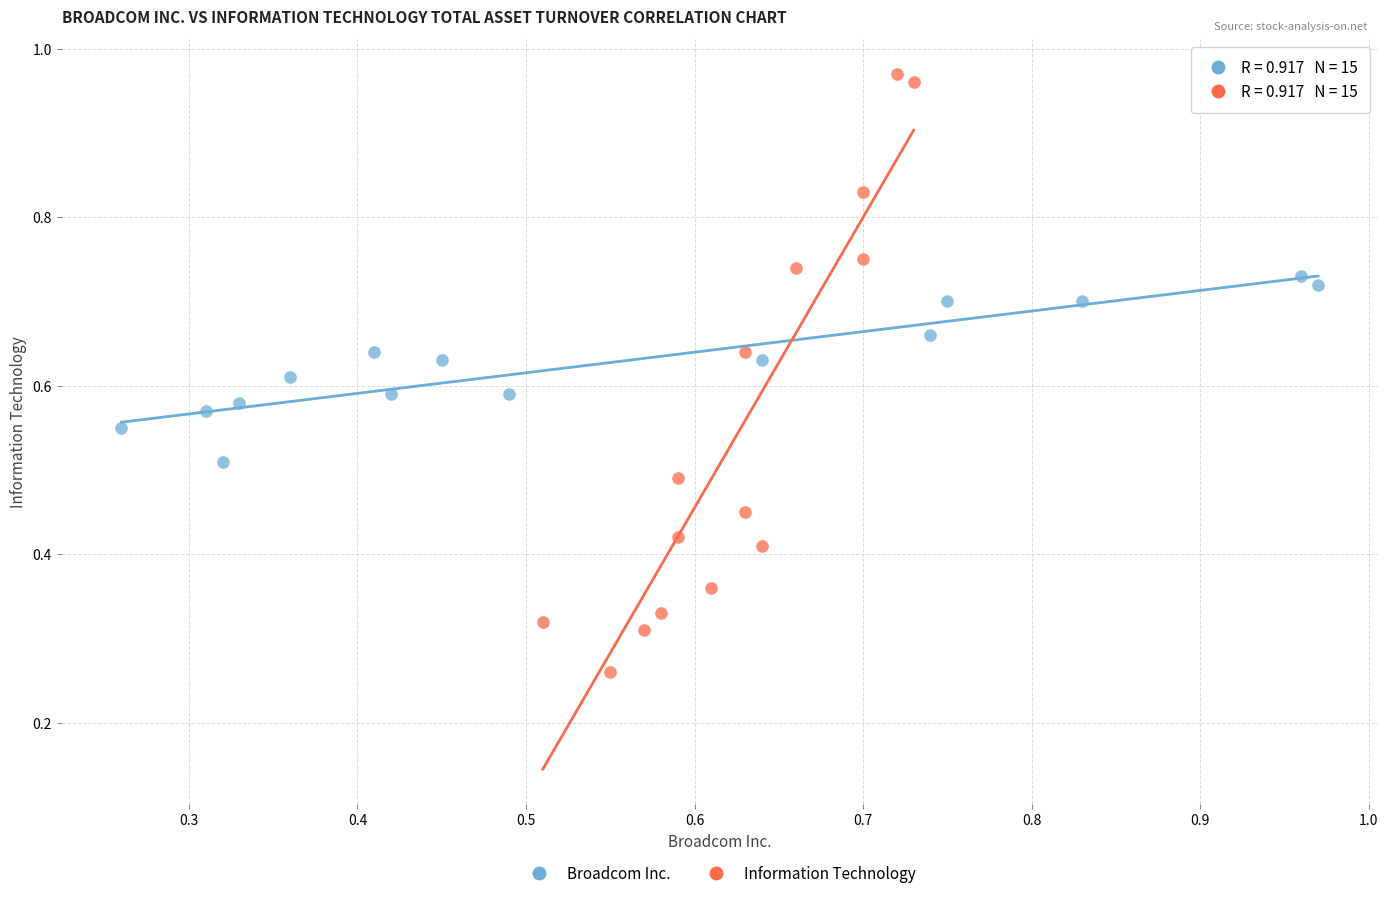

Which series has the widest spread of Y values?

Information Technology